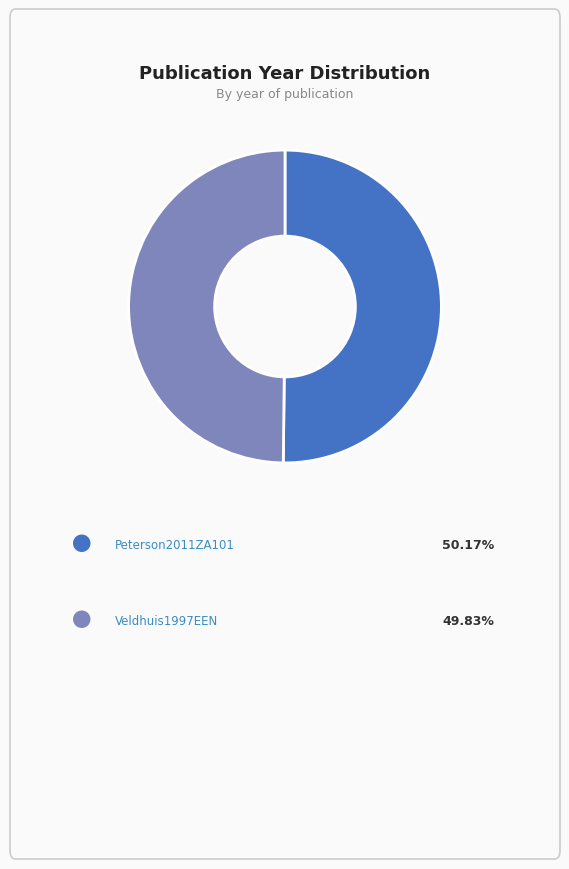

What is the smallest slice in the pie chart?

Veldhuis1997EEN